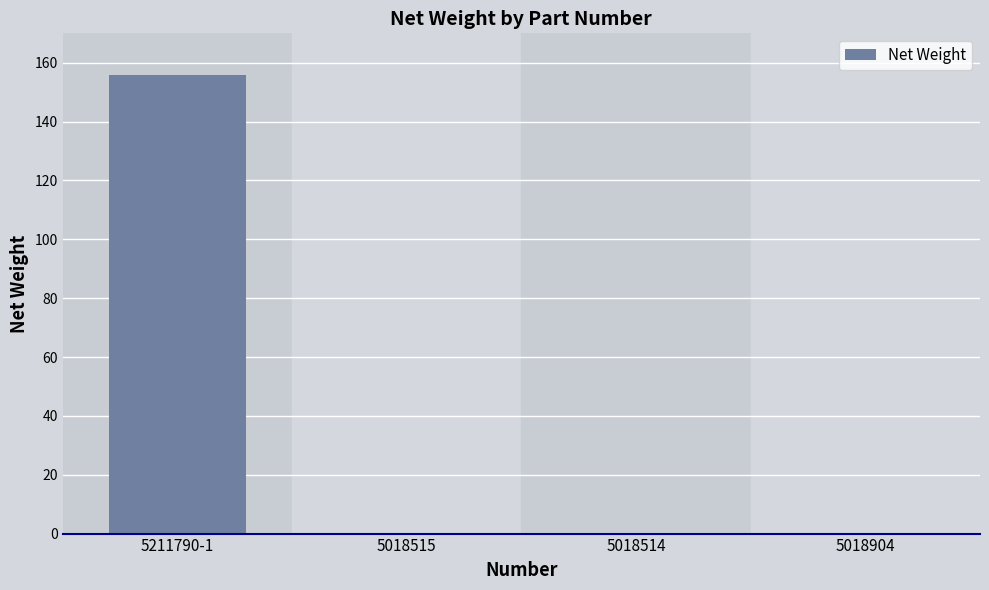

What is the sum of all values?

156.1